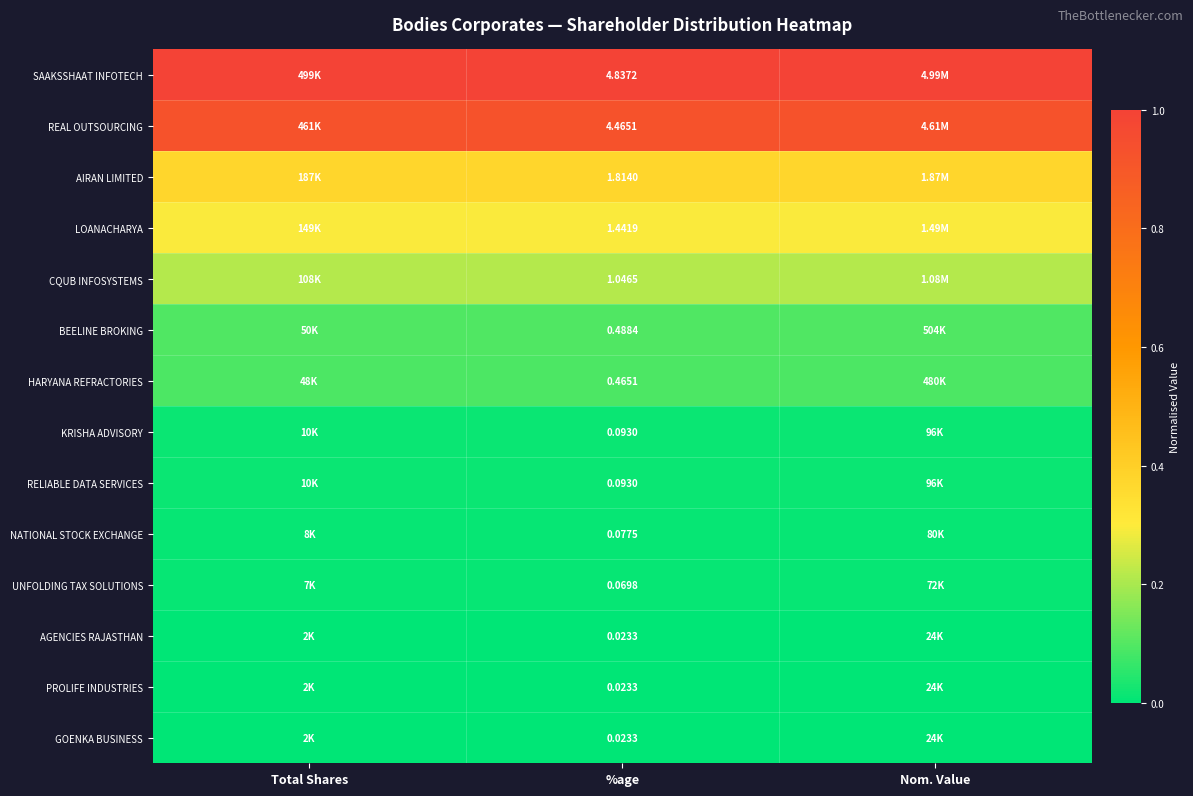

Rank the series at Total Shares from highest to lowest value.

SAAKSSHAAT INFOTECH, REAL OUTSOURCING, AIRAN LIMITED, LOANACHARYA, CQUB INFOSYSTEMS, BEELINE BROKING, HARYANA REFRACTORIES, KRISHA ADVISORY, RELIABLE DATA SERVICES, NATIONAL STOCK EXCHANGE, UNFOLDING TAX SOLUTIONS, AGENCIES RAJASTHAN, PROLIFE INDUSTRIES, GOENKA BUSINESS